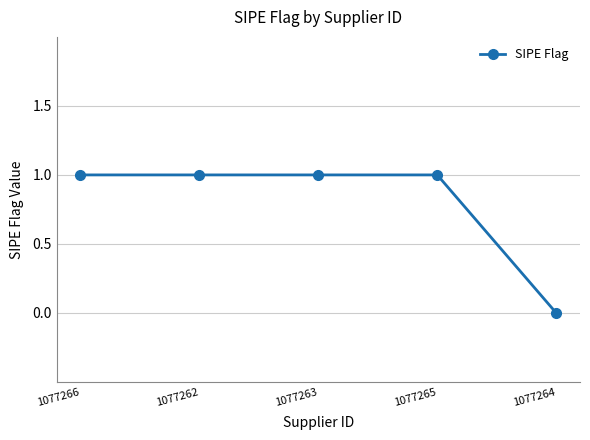

How many values are between 1 and 2?

4